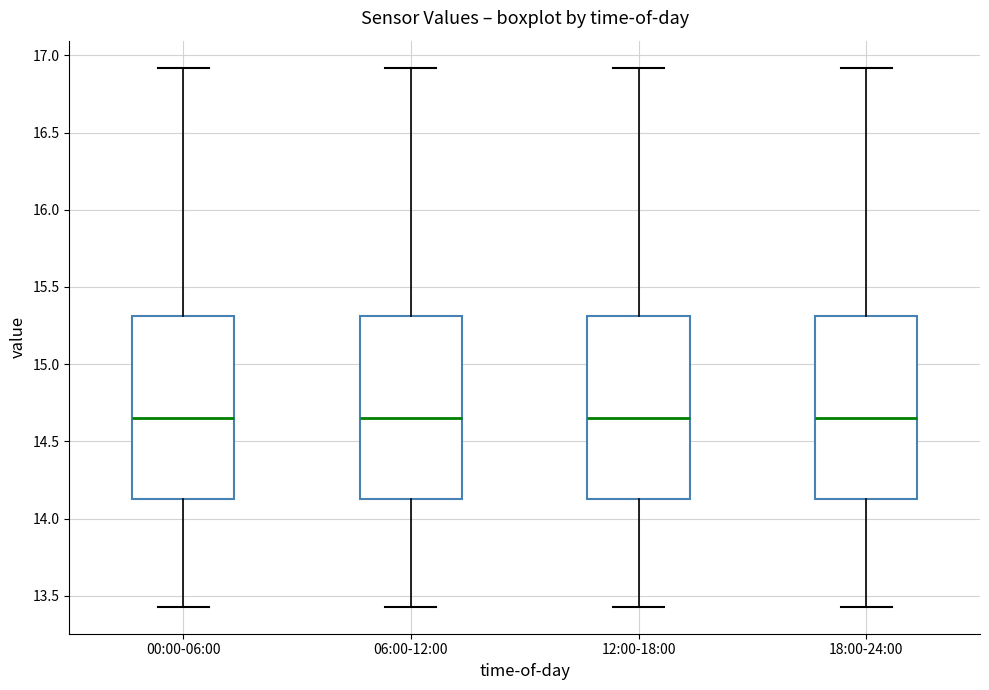

Reading left to right, transcribe this box plot: for each box, give where its median line is, the range the box spans, and where its two whiskers end, as read against the y-axis. The values are not printed on the chart, so give them approximately, as read against the axis.

00:00-06:00: median 14.65, box 14.15 to 15.30, whiskers 13.45 to 16.90
06:00-12:00: median 14.65, box 14.15 to 15.30, whiskers 13.45 to 16.90
12:00-18:00: median 14.65, box 14.15 to 15.30, whiskers 13.45 to 16.90
18:00-24:00: median 14.65, box 14.15 to 15.30, whiskers 13.45 to 16.90